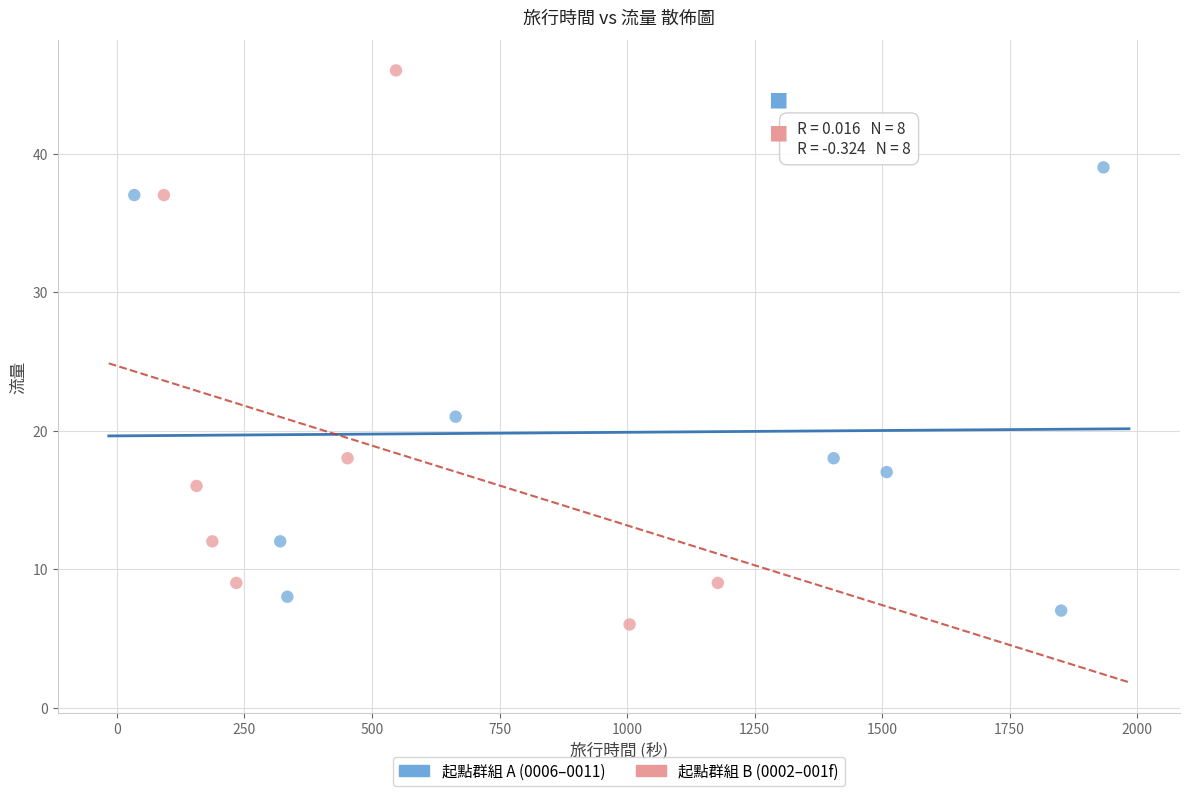

Which series contains the highest Y value?

起點群組 B (0002–001f)